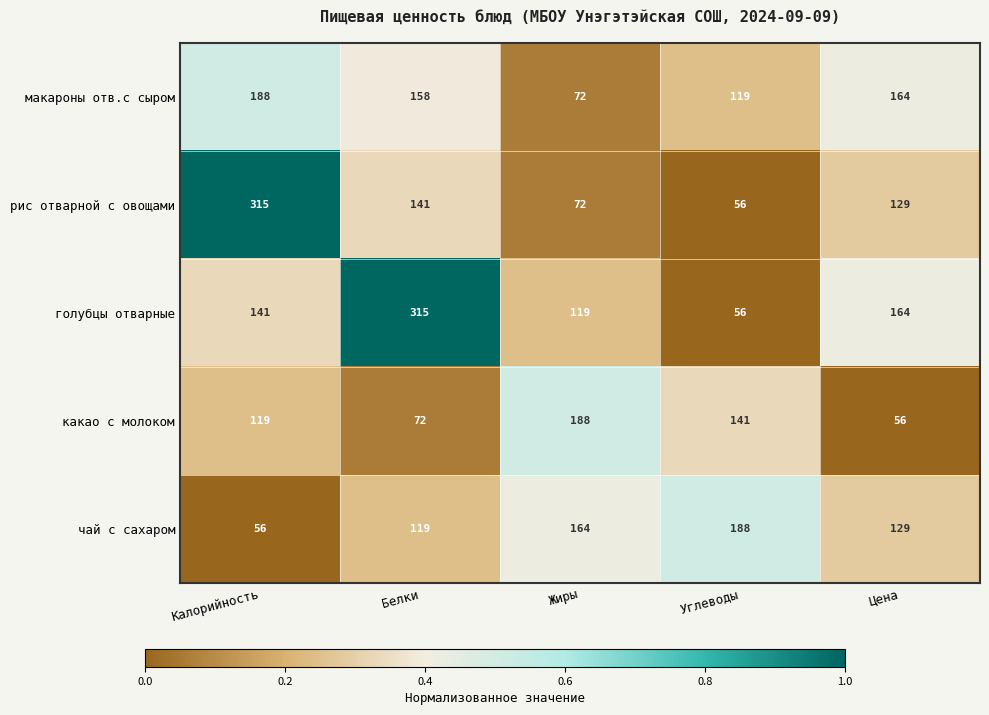

Read the рис отварной с овощами value at Цена, to the nearest 5.

130